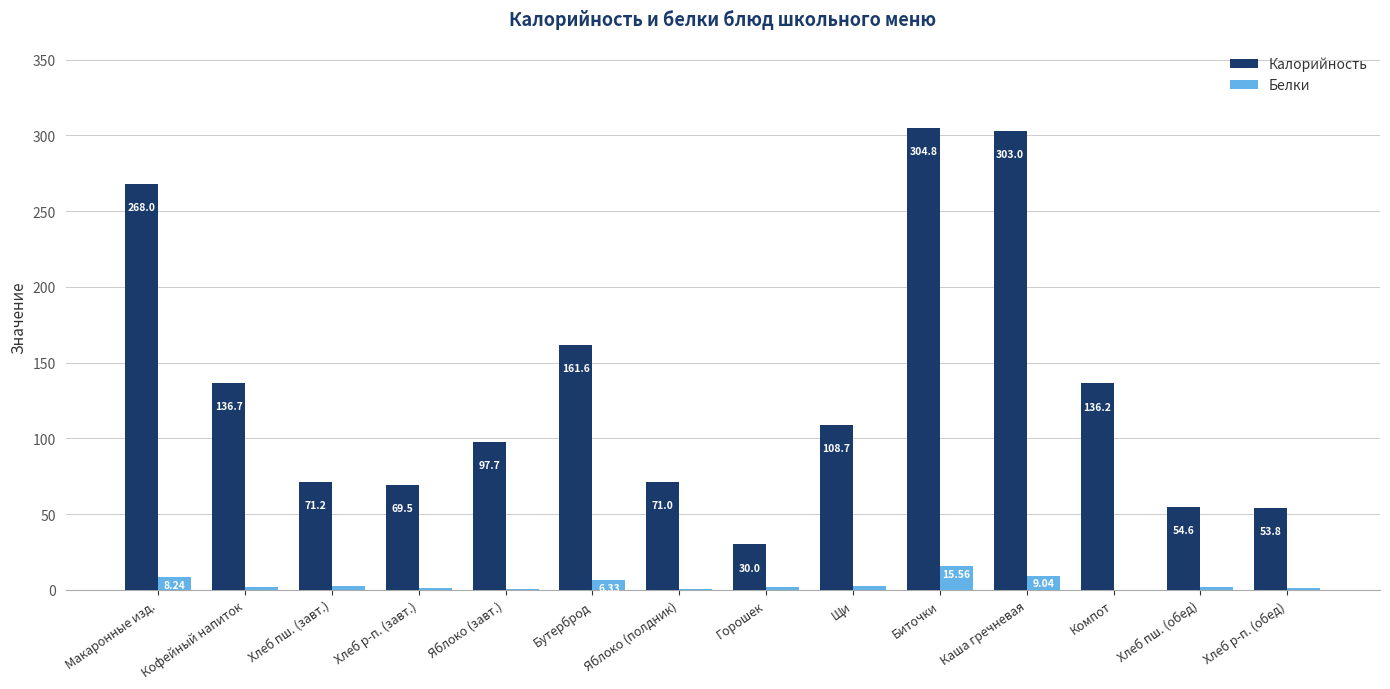

At which label does Белки reach its peak?

Биточки